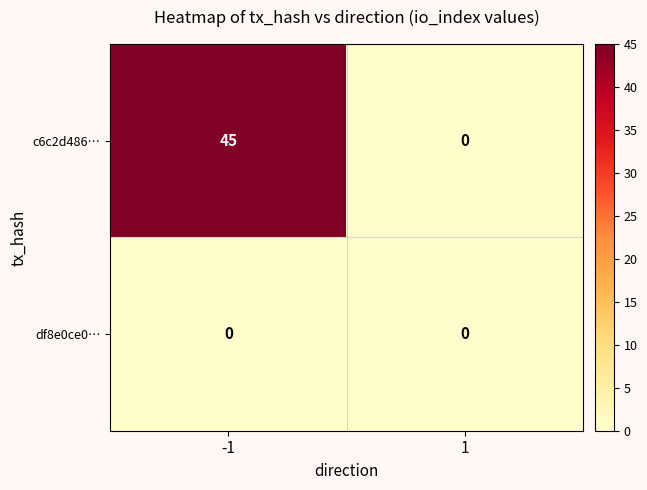

What is the difference between the maximum and minimum values in the c6c2d486… series?

45